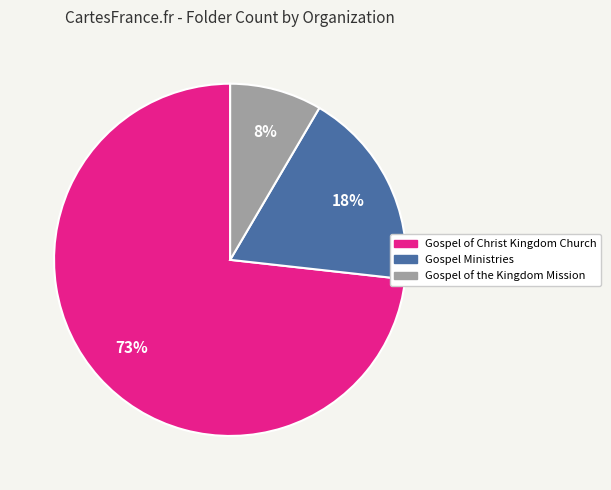

Which slice is the smallest?

Gospel of the Kingdom Mission